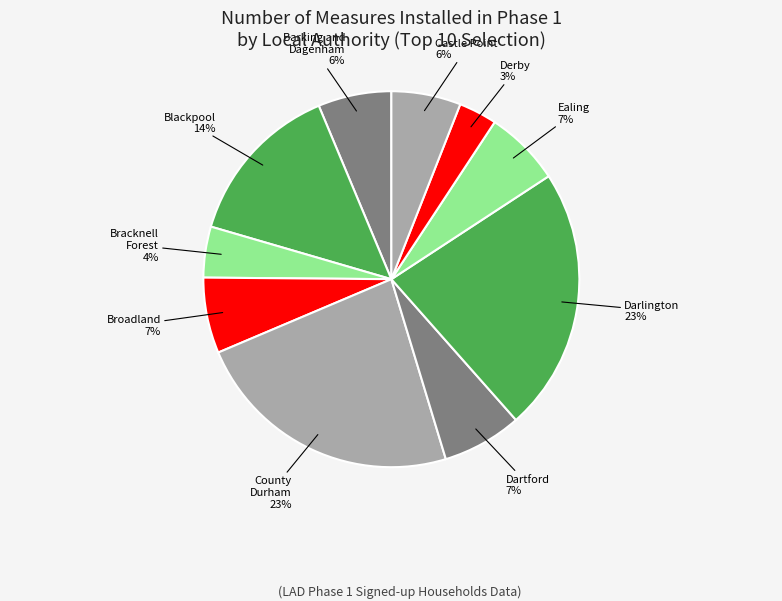

To the nearest percent, what percentage of the pie is Castle Point?

6%